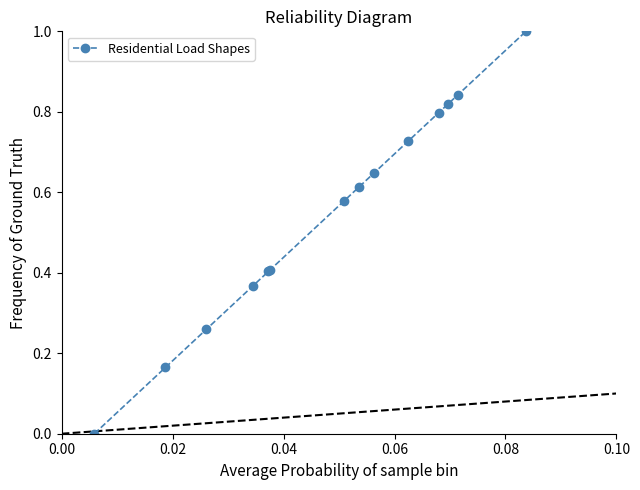

What is the greatest value displayed?

1.0